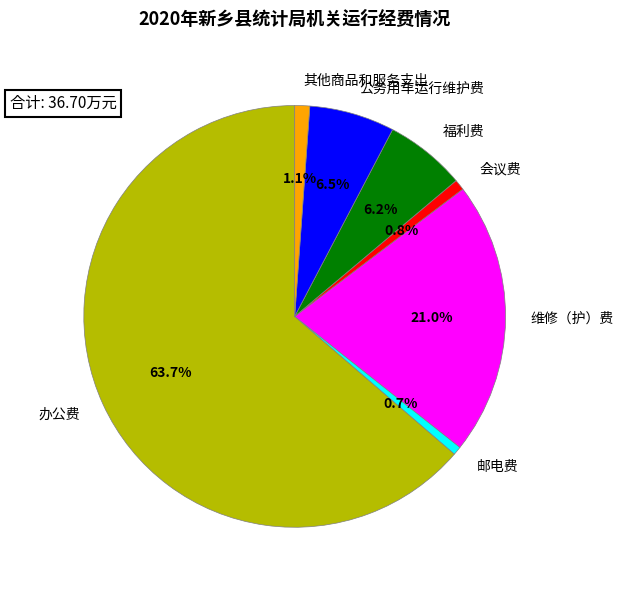

Count the number of slices in the pie.

7